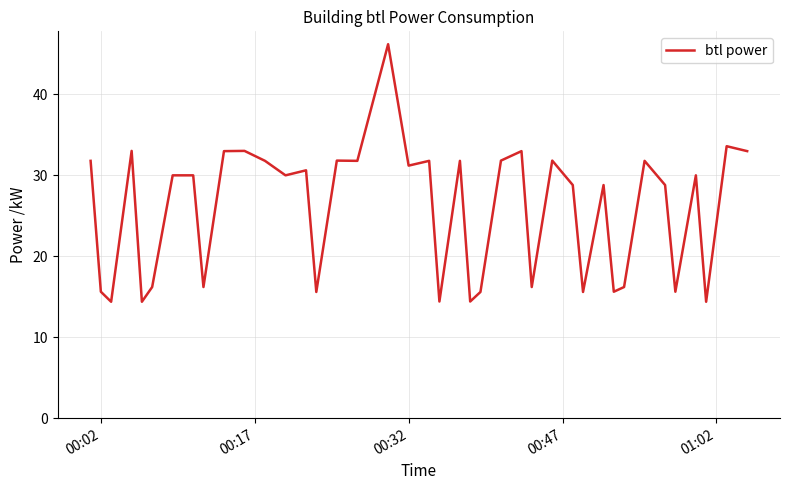

What is the difference between the second highest and second lowest values?

19.2